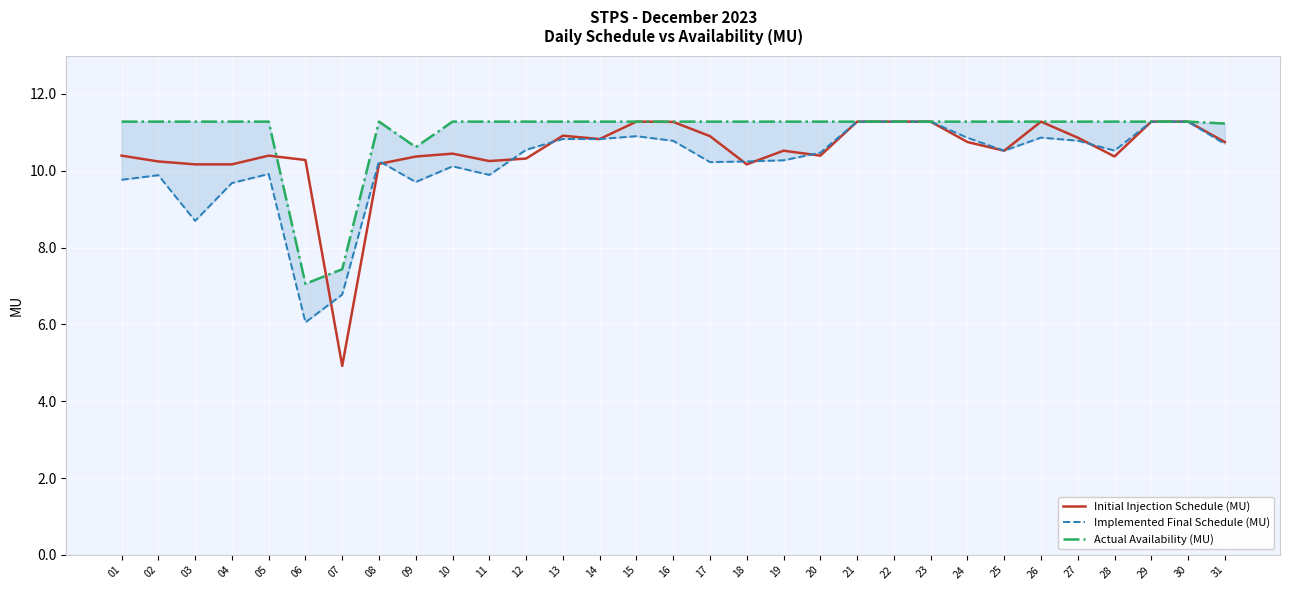

Rank the categories by Initial Injection Schedule (MU) value from lowest to highest.

07, 03, 04, 18, 08, 02, 11, 06, 12, 09, 28, 01, 05, 20, 10, 25, 19, 31, 24, 14, 27, 17, 13, 16, 15, 21, 22, 23, 26, 29, 30